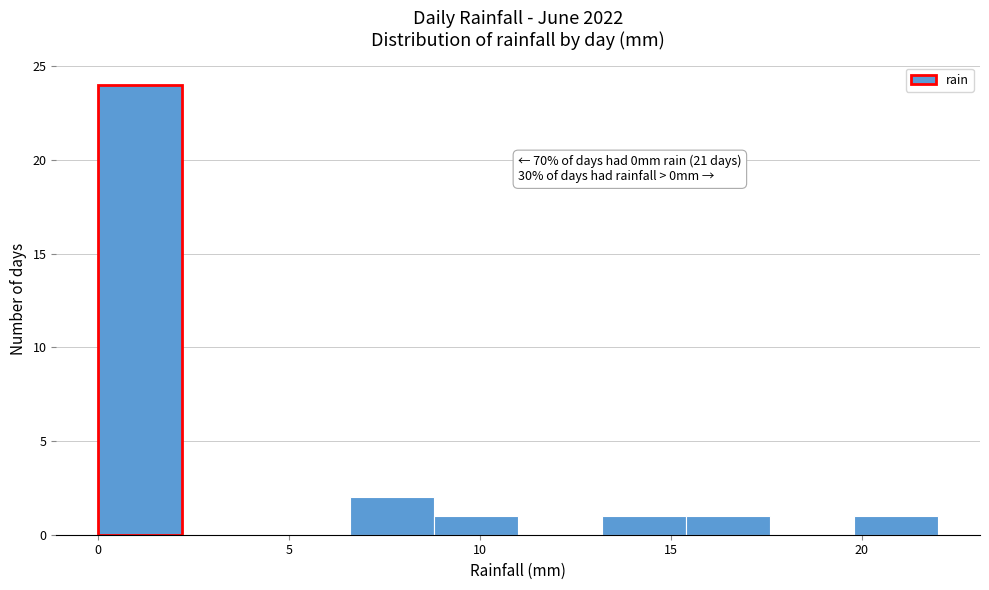

Over which range of the x-axis is the bar tallest?

0.0 to 2.2